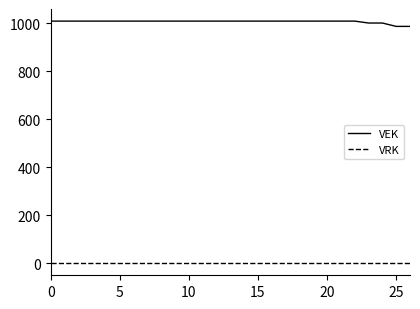

Which series has the widest spread of values?

VEK